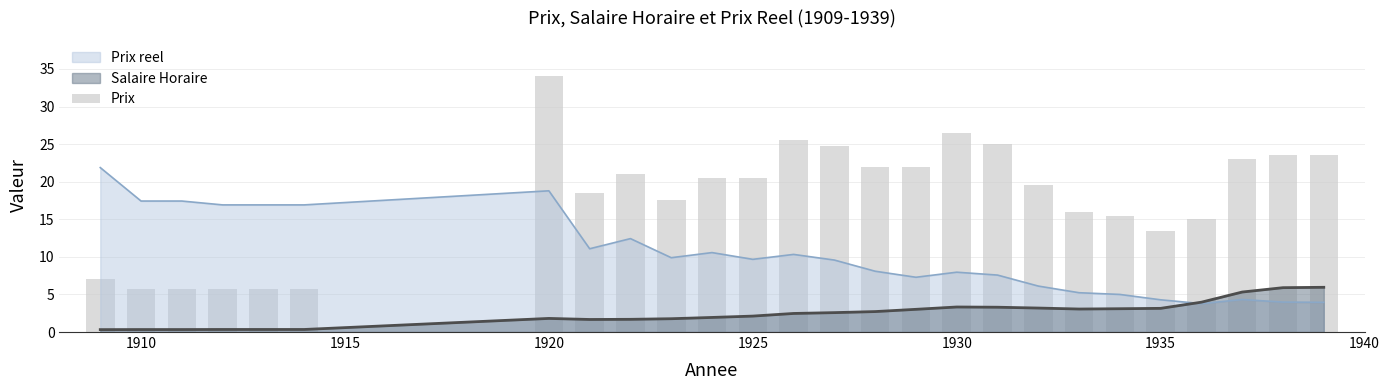

The value of Prix reel at 1925 is 4.4. True or false?

False